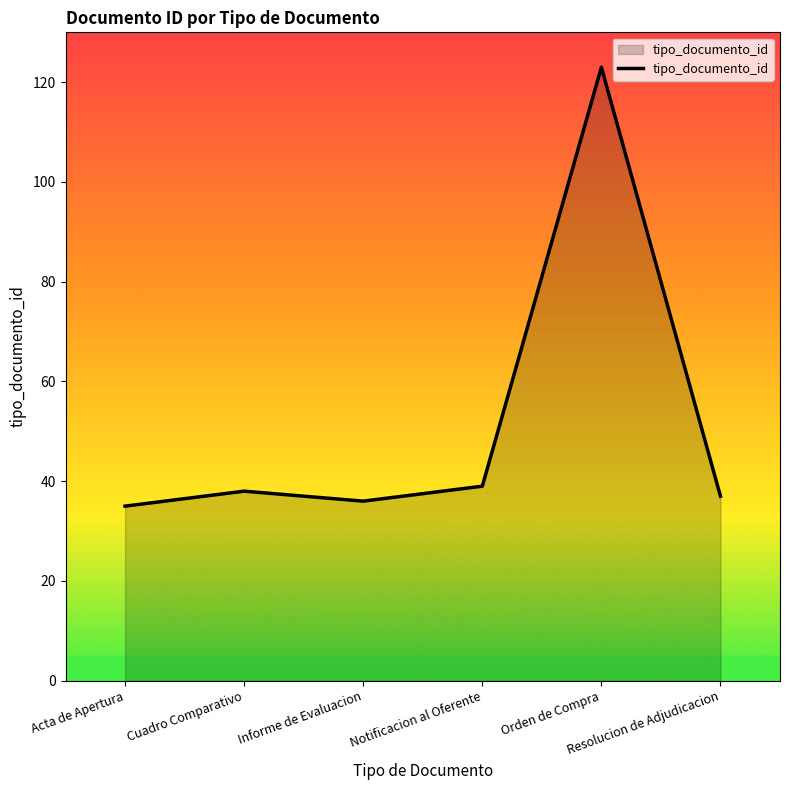

What is the difference between the maximum and minimum values?

88